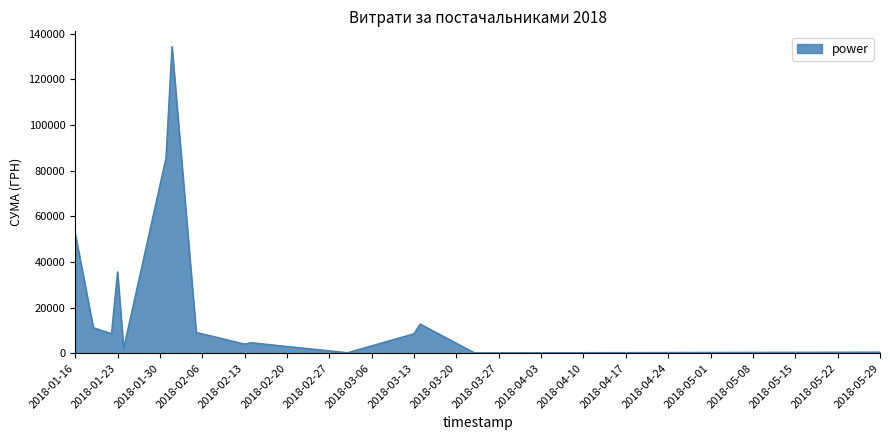

What is the difference between the maximum and minimum values?

134227.3